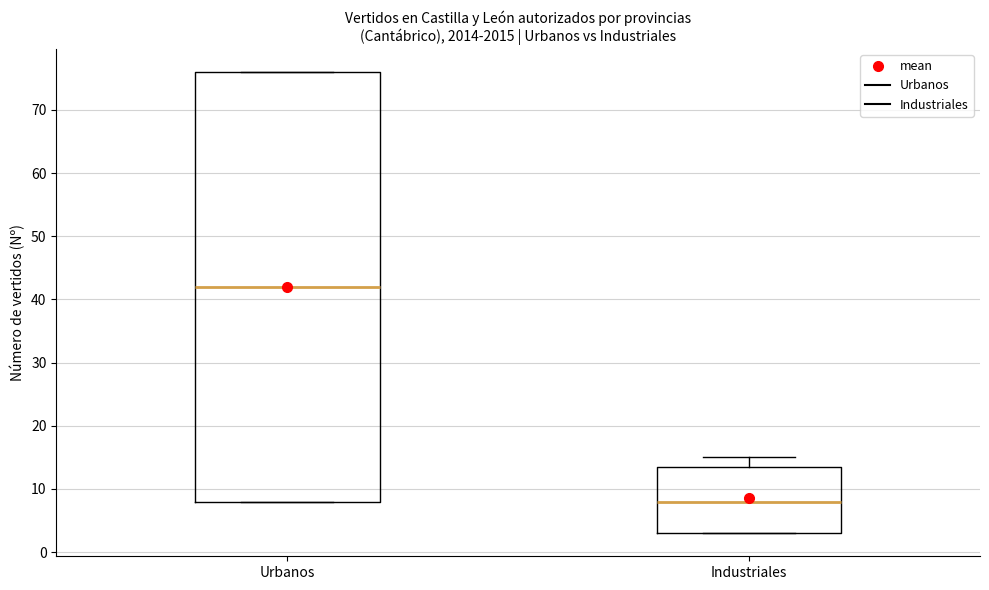

Where does the median line of the box for Industriales sit on the y-axis? The values are not printed on the chart, so give them approximately, as read against the axis.

8